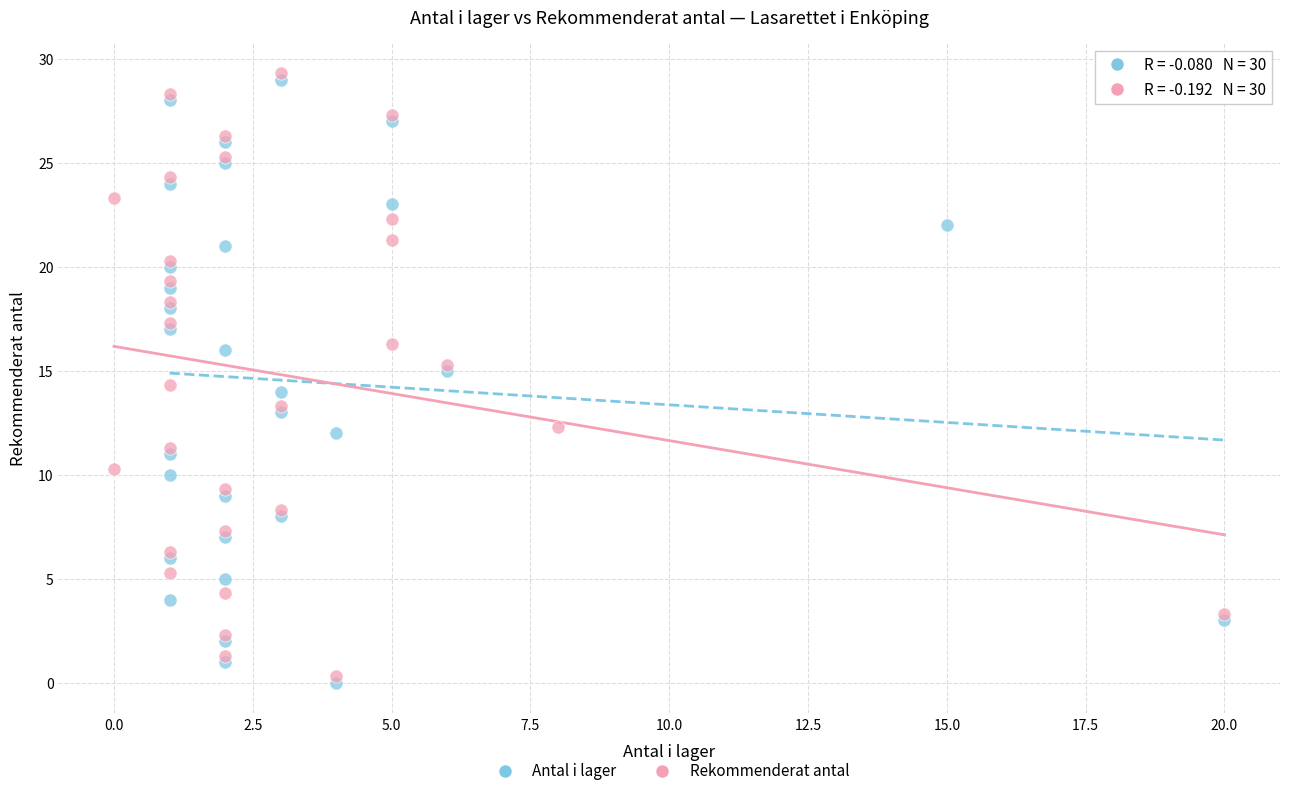

What are all the series names shown in the legend?

Antal i lager, Rekommenderat antal